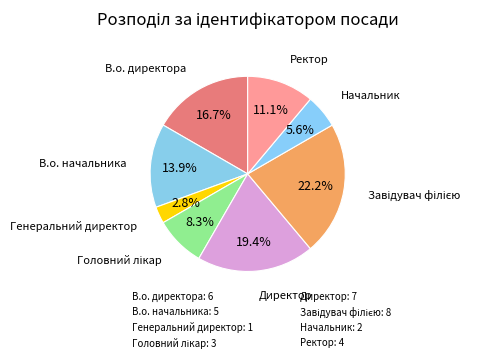

Is it true that В.о. директора is 17% of the pie?

True